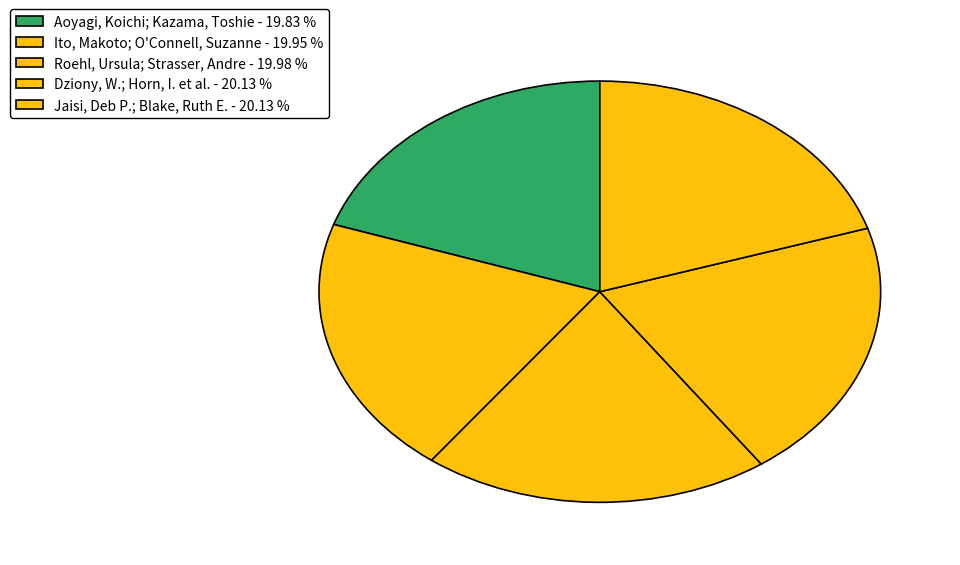

How many slices are in this pie chart?

5